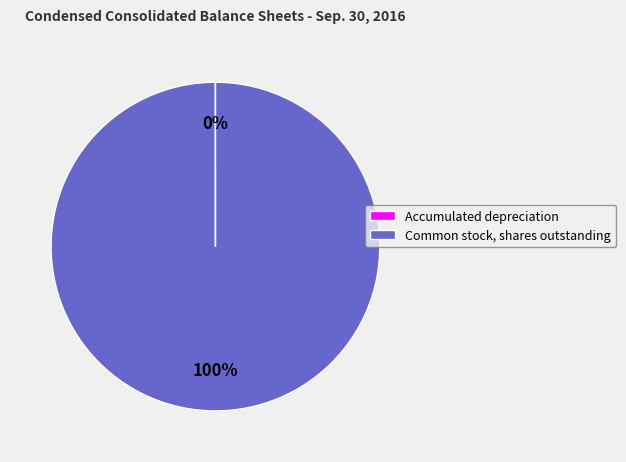

Is it true that Common stock, shares outstanding is 100% of the pie?

True